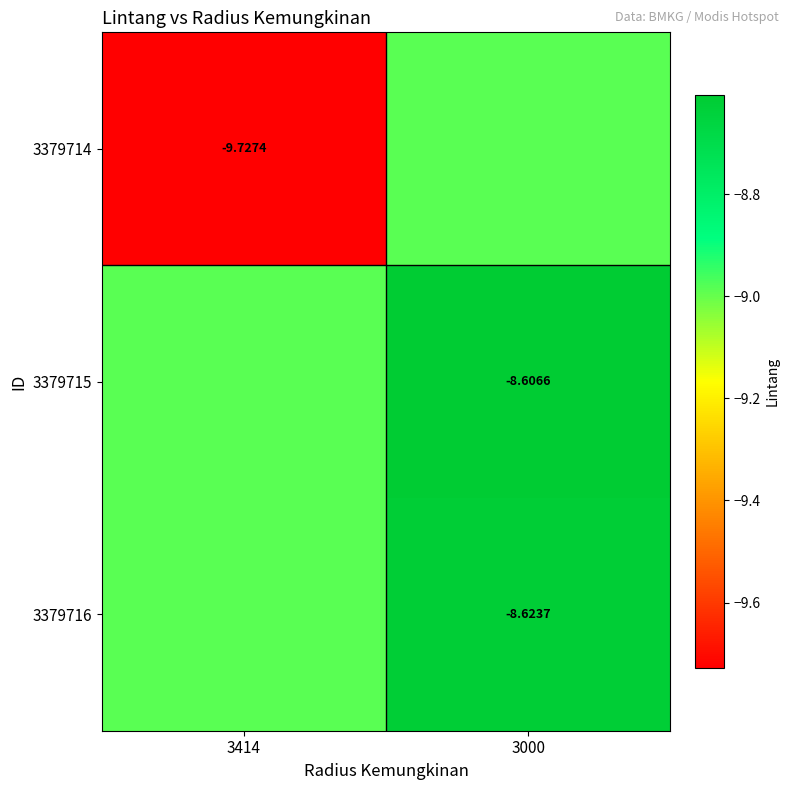

Count the number of categories in the chart.

2